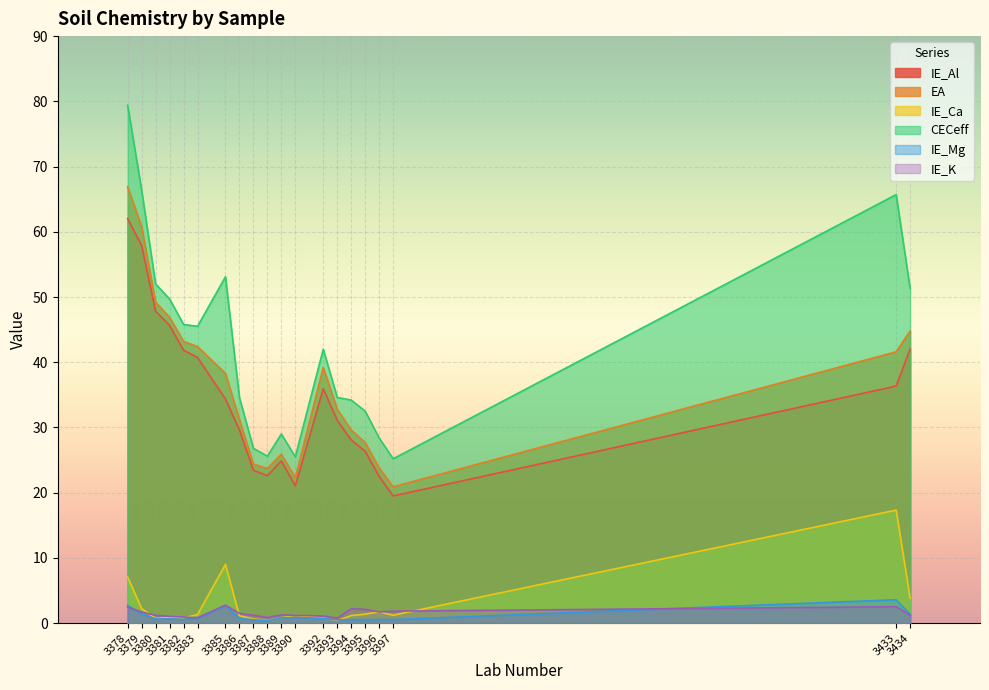

How many distinct data groups are displayed?

6